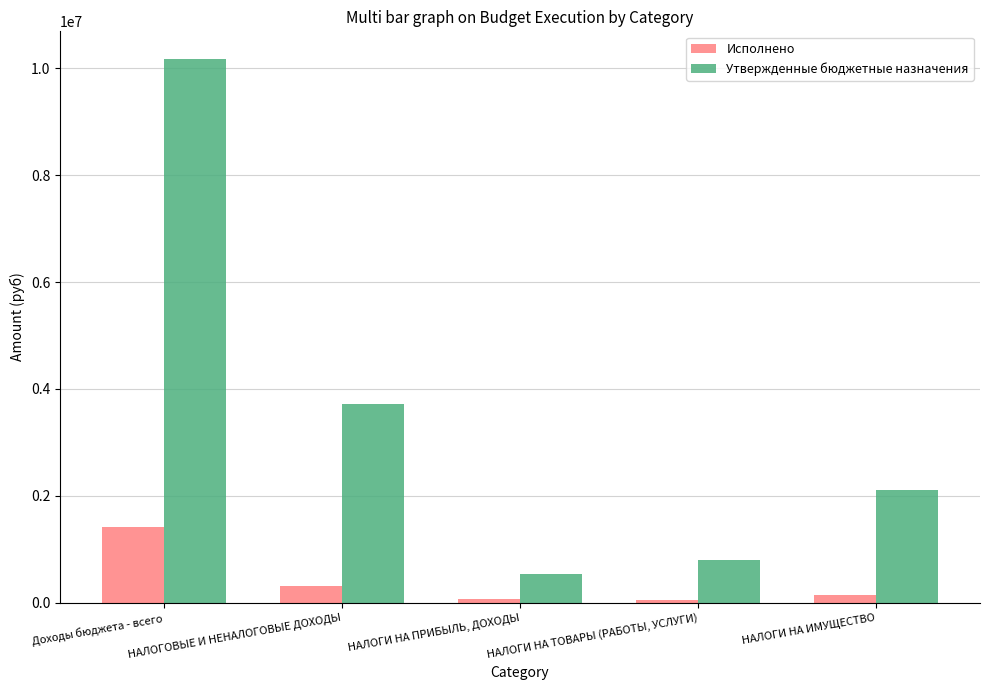

Is it true that Утвержденные бюджетные назначения equals 1282768.1 at НАЛОГИ НА ИМУЩЕСТВО?

False